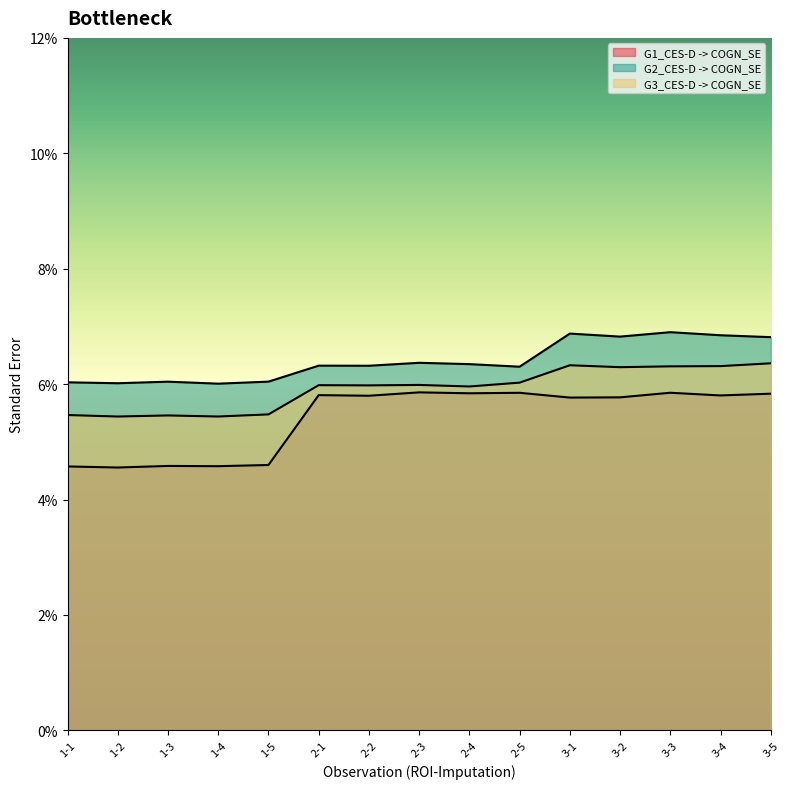

Reading left to right, what are all the values shown in this chart?

G1_CES-D -> COGN_SE: 0.0	0.0	0.0	0.0	0.0	0.1	0.1	0.1	0.1	0.1	0.1	0.1	0.1	0.1	0.1
G2_CES-D -> COGN_SE: 0.1	0.1	0.1	0.1	0.1	0.1	0.1	0.1	0.1	0.1	0.1	0.1	0.1	0.1	0.1
G3_CES-D -> COGN_SE: 0.1	0.1	0.1	0.1	0.1	0.1	0.1	0.1	0.1	0.1	0.1	0.1	0.1	0.1	0.1